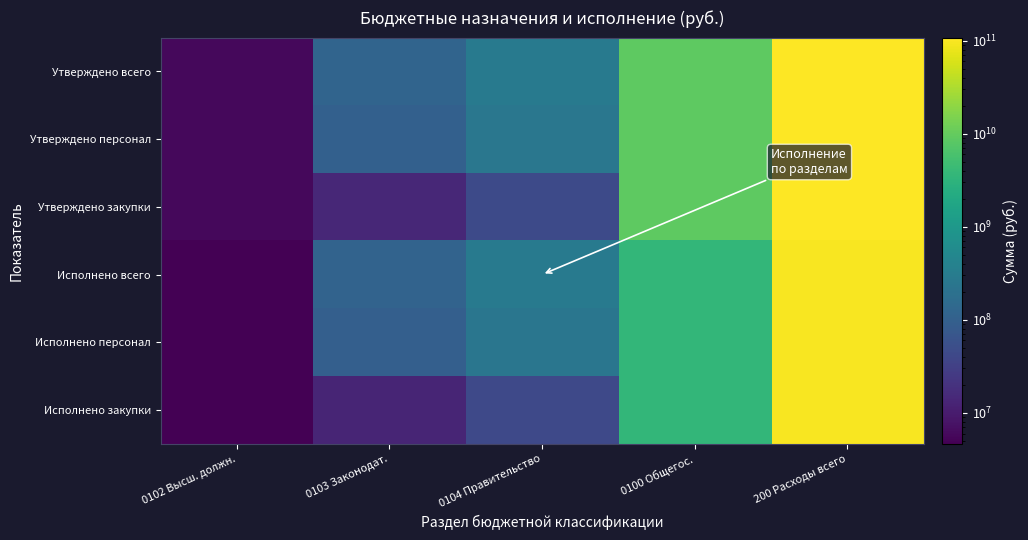

What is the difference between the highest and lowest values at 0100 Общегос.?

5273761550.4